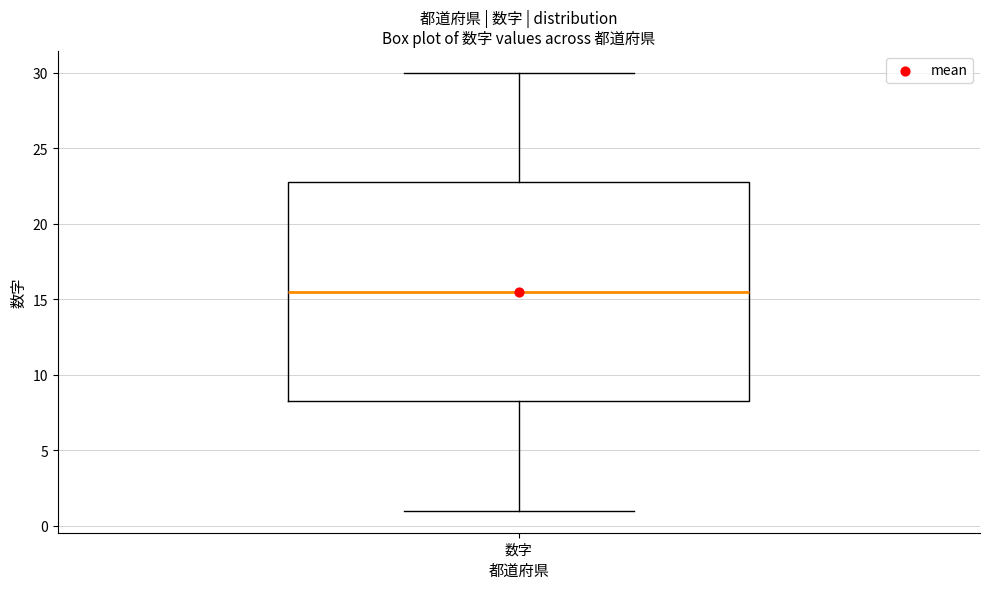

Transcribe this box plot: give where the median line is, the range the box spans, and where the two whiskers end, as read against the y-axis. The values are not printed on the chart, so give them approximately, as read against the axis.

median 15.5, box 8.5 to 23.0, whiskers 1.0 to 30.0